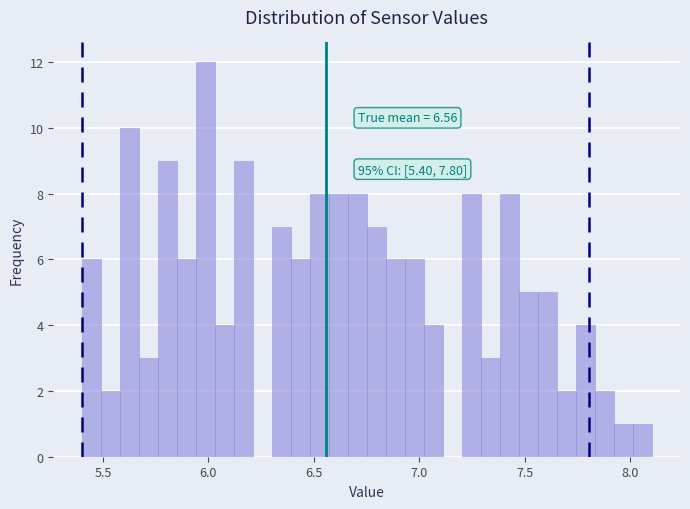

Read against the x-axis, roughly where is the centre of the tallest bar?

6.00